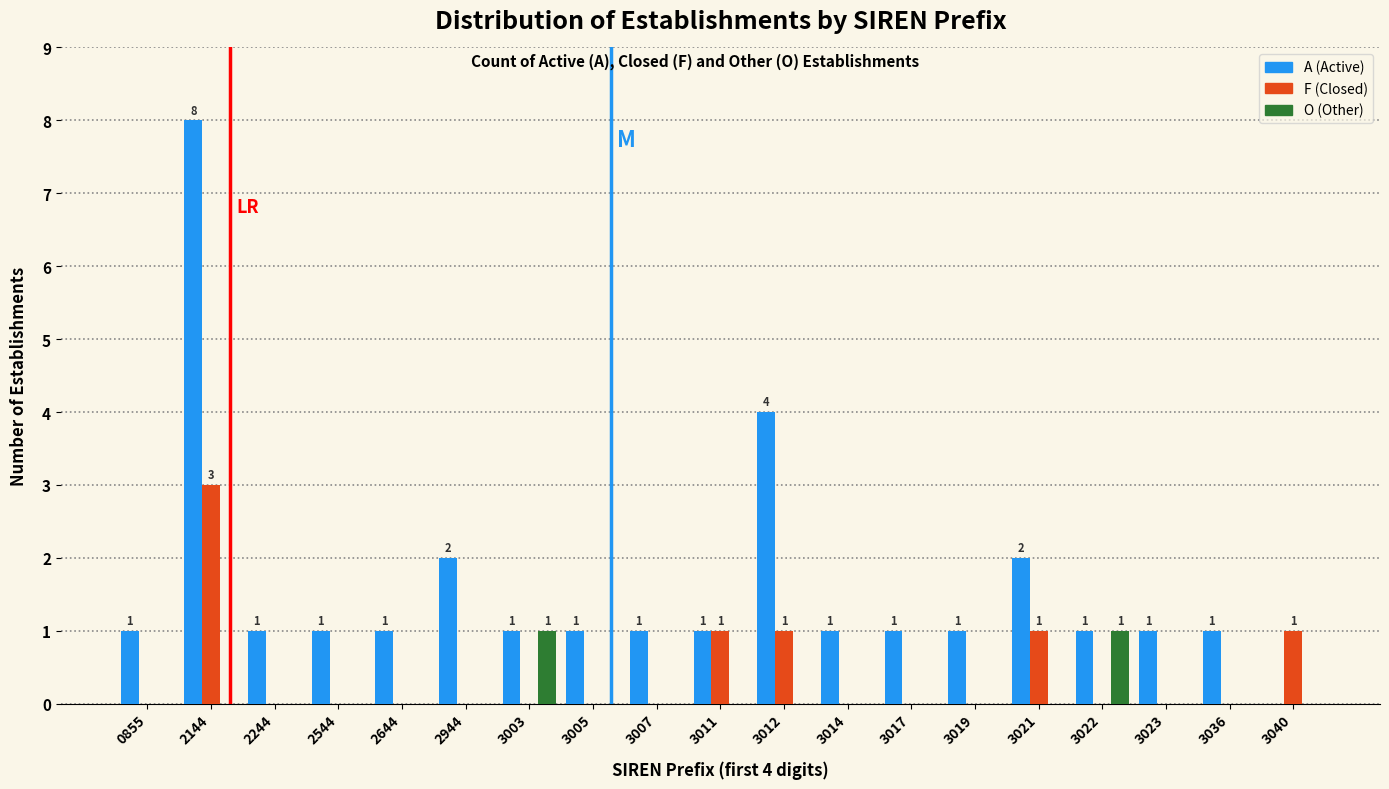

Which series has the largest total across all categories?

A (Active)